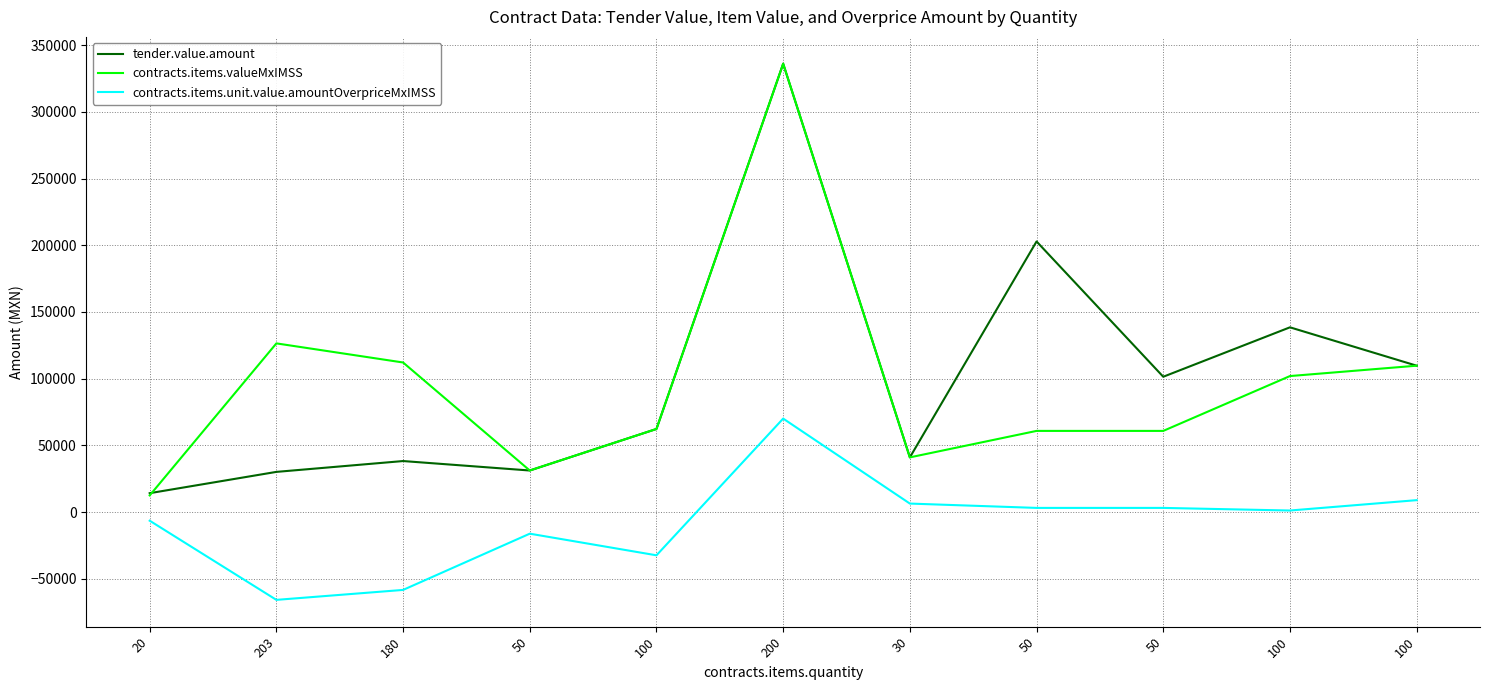

What are all the series names shown in the legend?

tender.value.amount, contracts.items.valueMxIMSS, contracts.items.unit.value.amountOverpriceMxIMSS